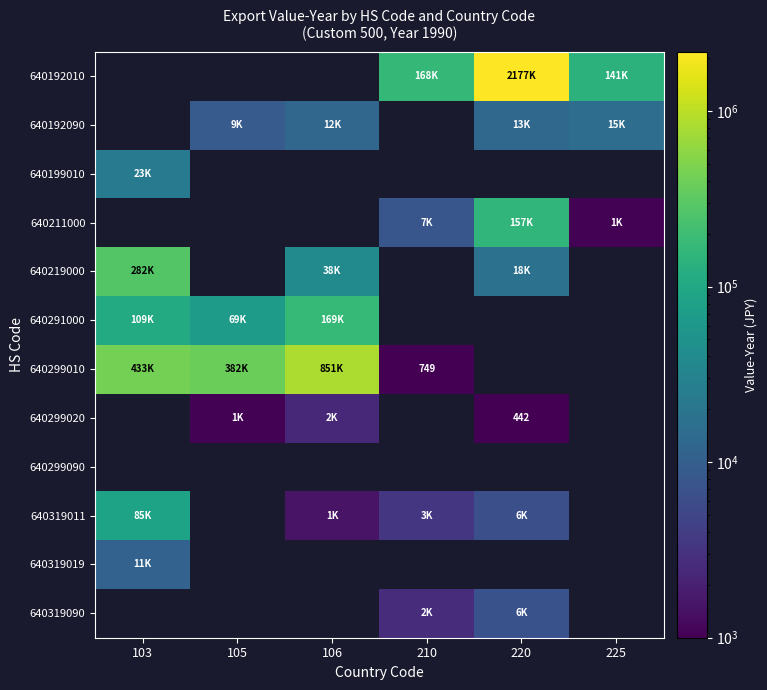

How many positive values does the 640319090 series have?

2